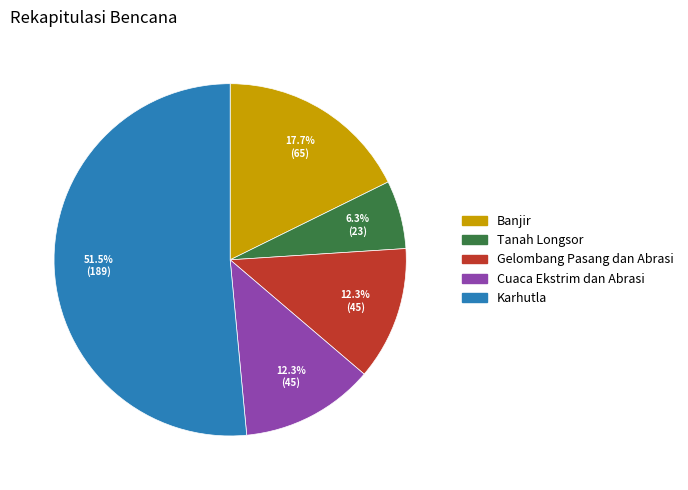

True or false: Banjir accounts for 18% of the total.

True